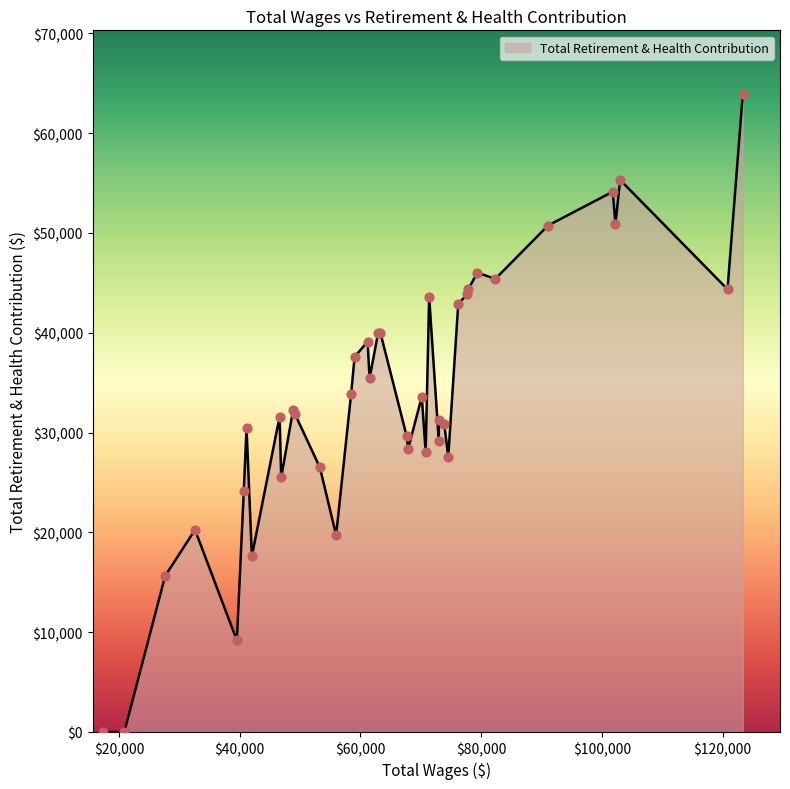

What is the maximum value shown in the chart?

63911